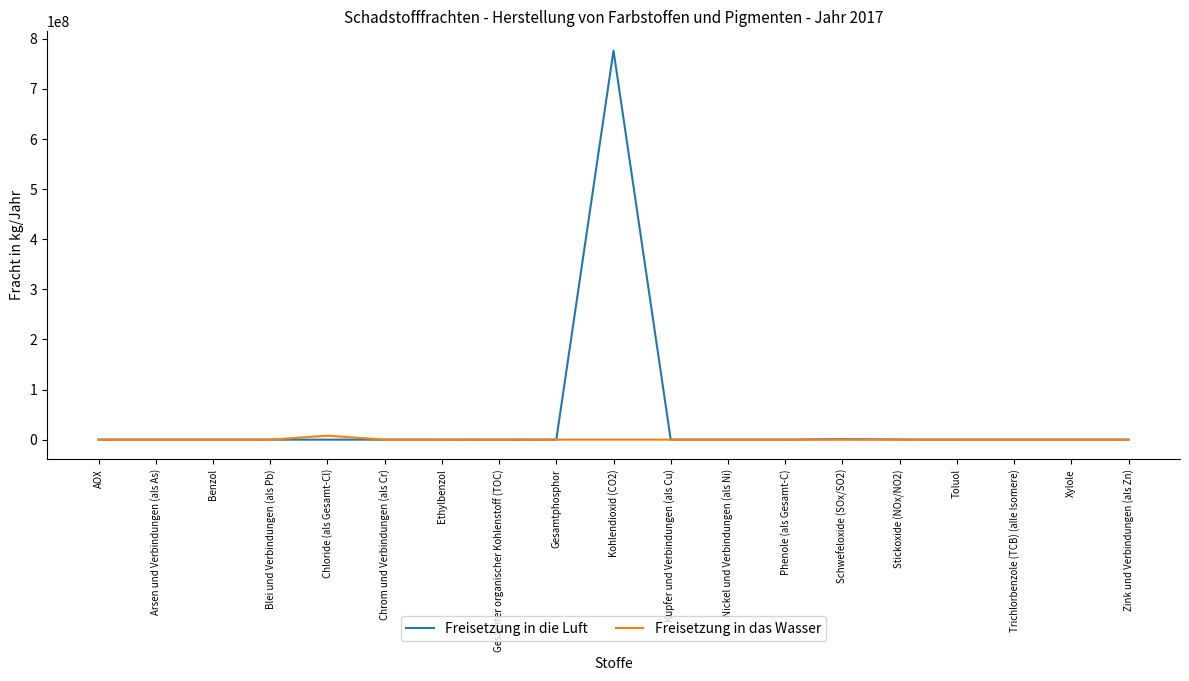

Which series has the largest total across all categories?

Freisetzung in die Luft